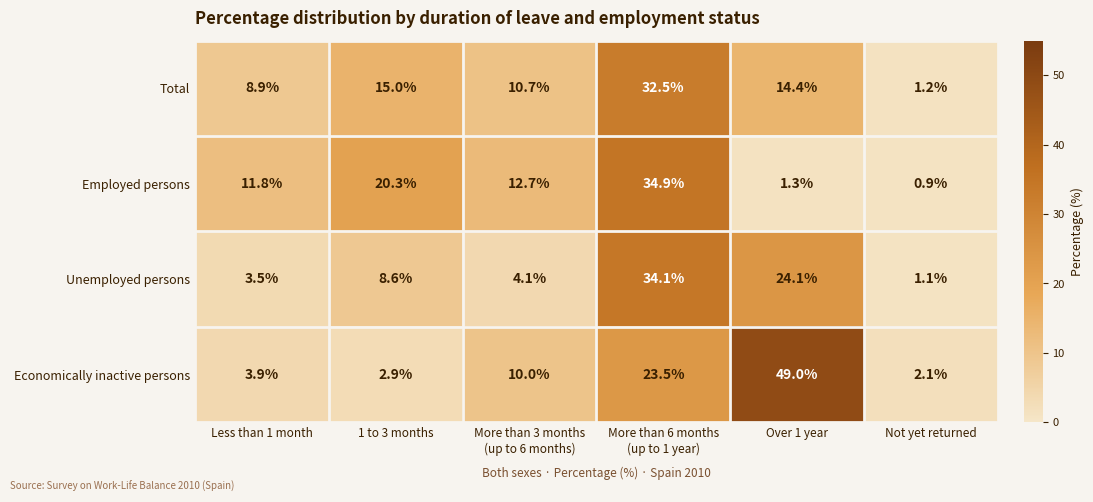

What is the difference between the second highest and minimum values in the Economically inactive persons series?

21.4